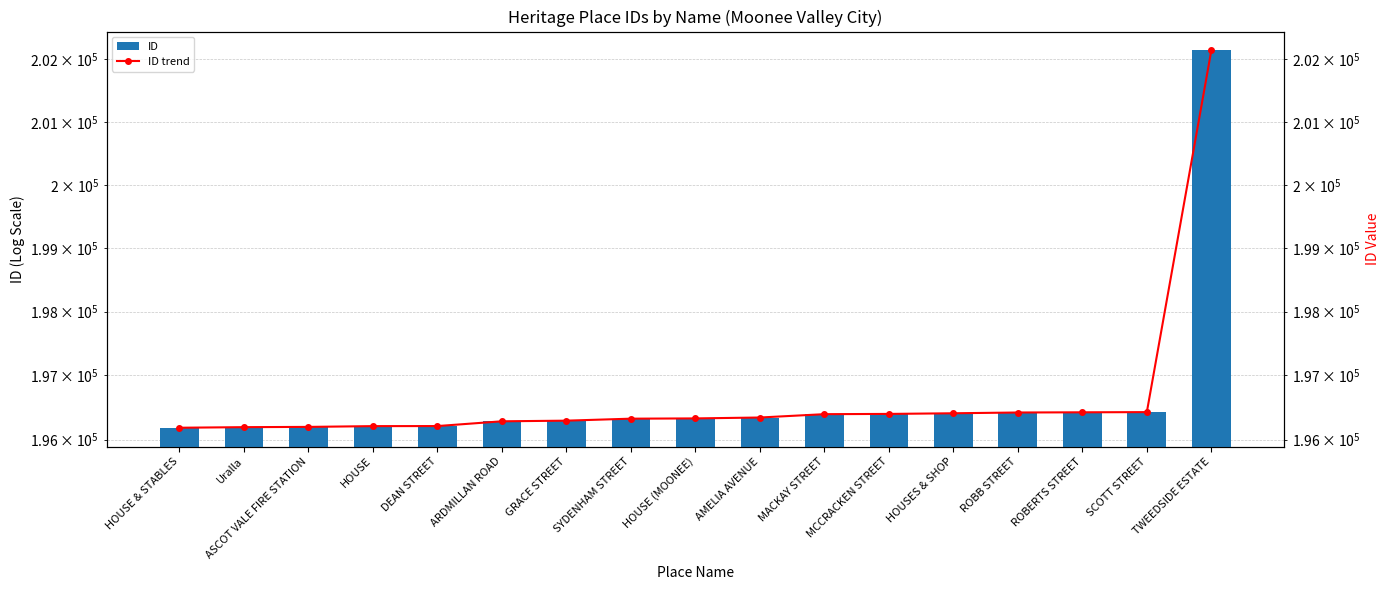

What is the label of the 6th bar from the left?

ARDMILLAN ROAD